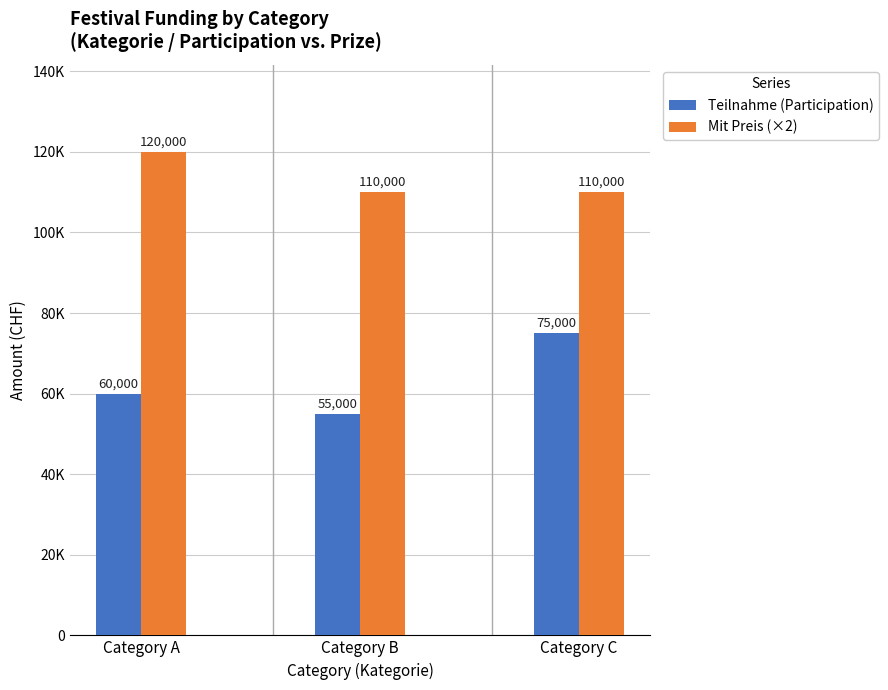

Is it true that Teilnahme (Participation) equals 60000 at Category A?

True